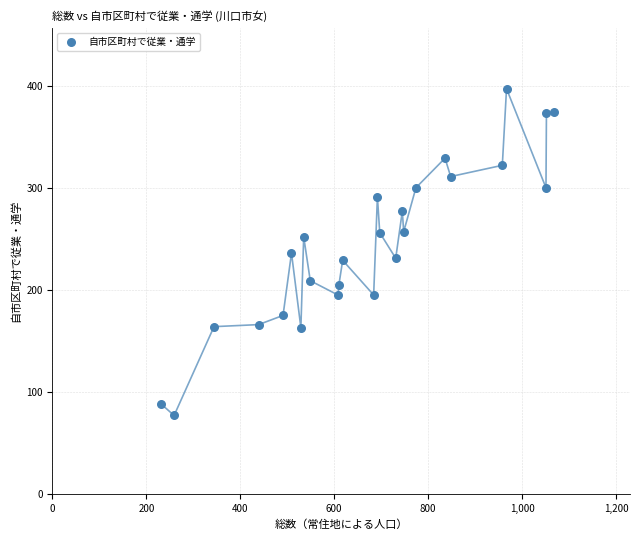

What is the range of Y values (max minus min)?

320